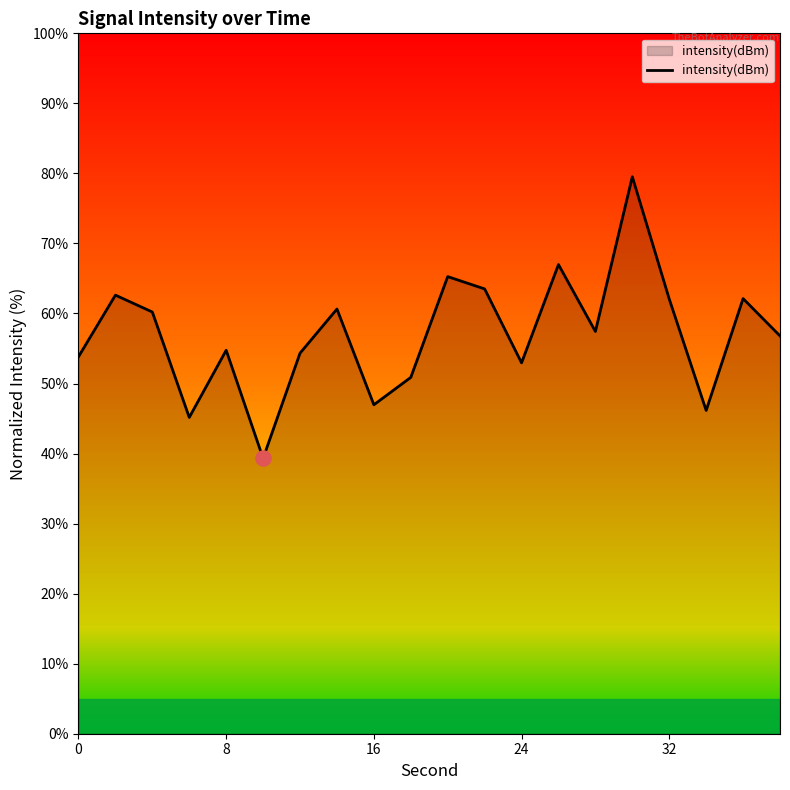

What is the maximum value shown in the chart?

79.5